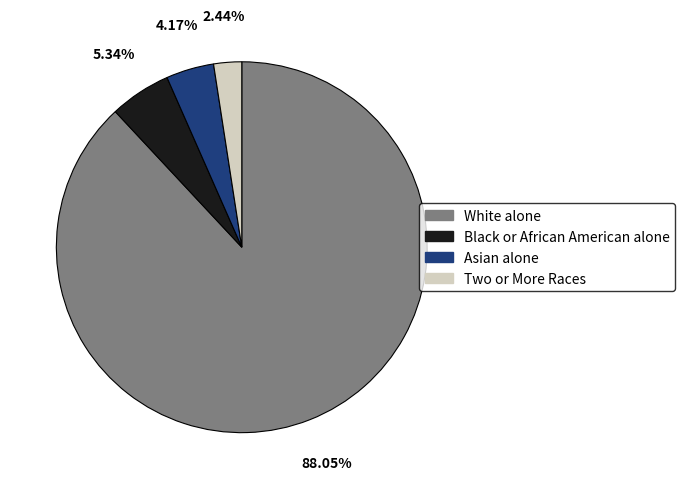

Between Asian alone and Two or More Races, which is larger?

Asian alone